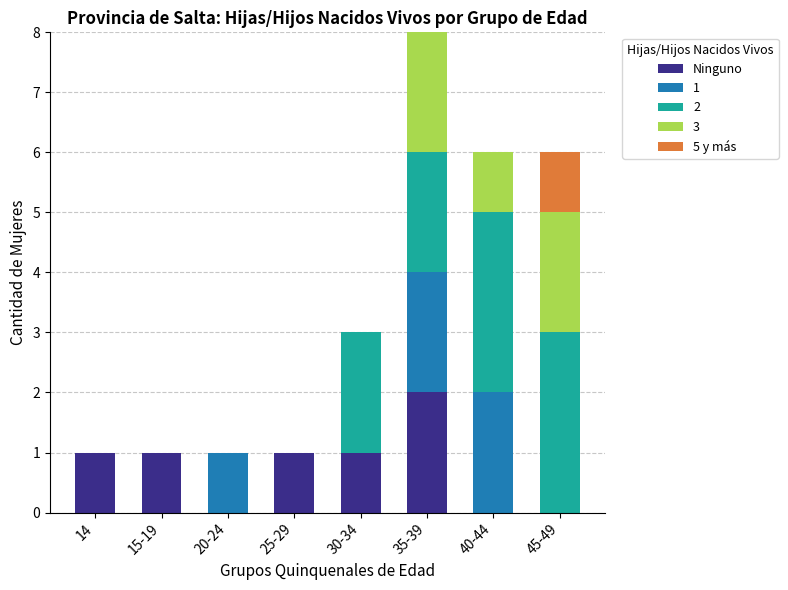

How many distinct data groups are displayed?

5